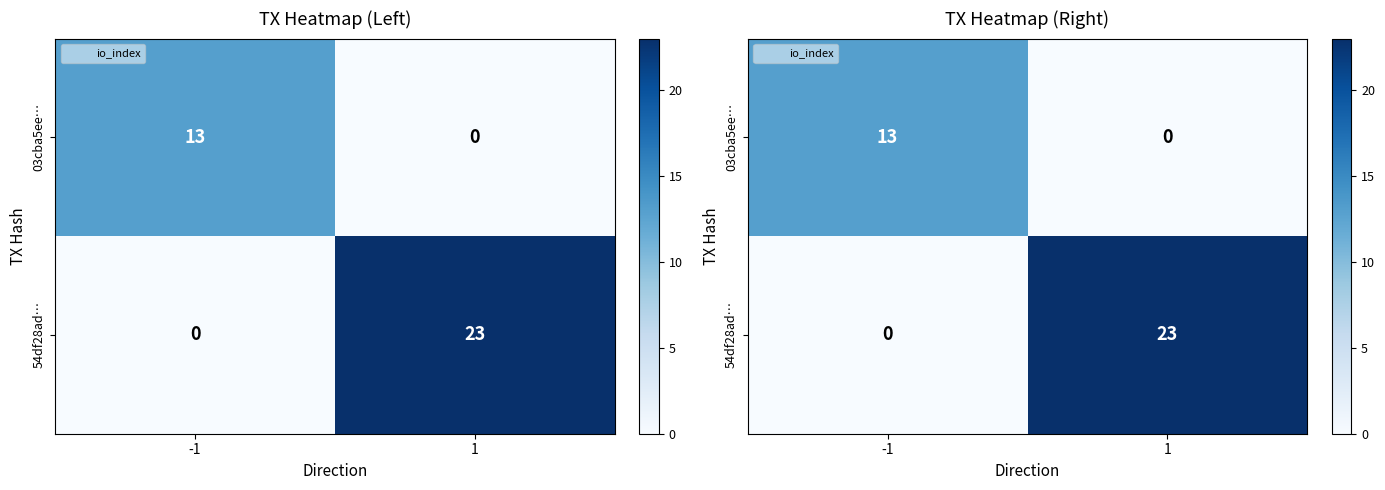

What is the average value of the 03cba5ee… series?

6